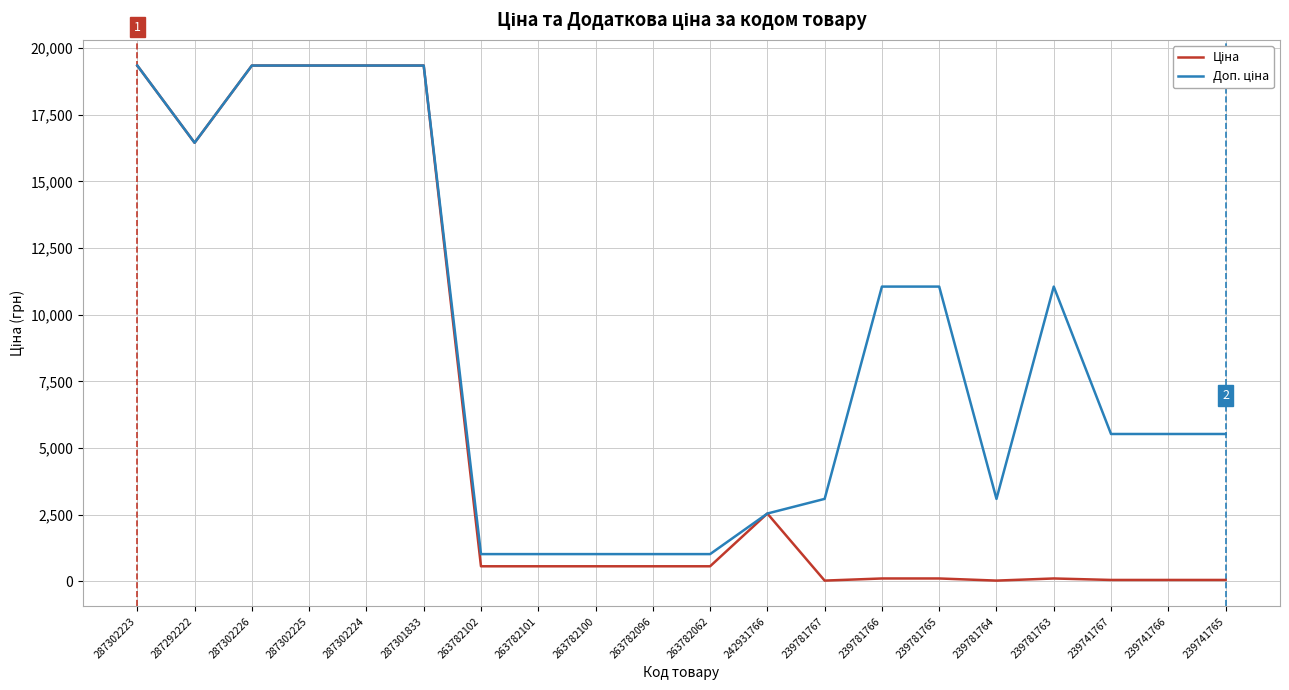

What is the maximum value shown in the chart?

19343.1